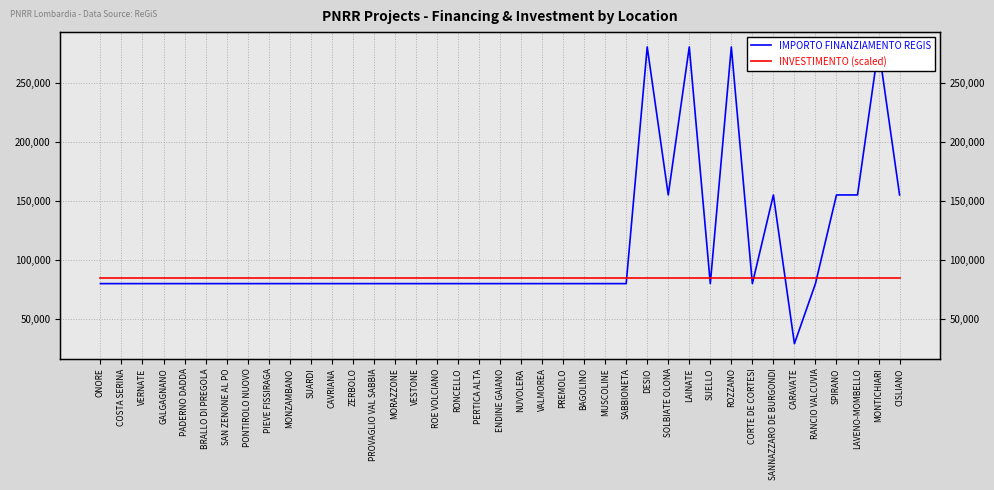

Reading right to left, transcribe all the data shown in this chart.

IMPORTO FINANZIAMENTO REGIS: 155234.0	280932.0	155234.0	155234.0	79922.0	28902.0	155234.0	79922.0	280932.0	79922.0	280932.0	155234.0	280932.0	79922.0	79922.0	79922.0	79922.0	79922.0	79922.0	79922.0	79922.0	79922.0	79922.0	79922.0	79922.0	79922.0	79922.0	79922.0	79922.0	79922.0	79922.0	79922.0	79922.0	79922.0	79922.0	79922.0	79922.0	79922.0	79922.0
INVESTIMENTO (scaled): 84279.6	84279.6	84279.6	84279.6	84279.6	84279.6	84279.6	84279.6	84279.6	84279.6	84279.6	84279.6	84279.6	84279.6	84279.6	84279.6	84279.6	84279.6	84279.6	84279.6	84279.6	84279.6	84279.6	84279.6	84279.6	84279.6	84279.6	84279.6	84279.6	84279.6	84279.6	84279.6	84279.6	84279.6	84279.6	84279.6	84279.6	84279.6	84279.6